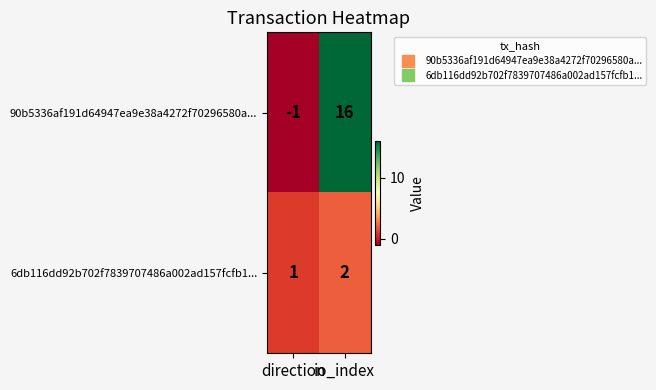

Which series has the largest total across all categories?

90b5336af191d64947ea9e38a4272f70296580a...